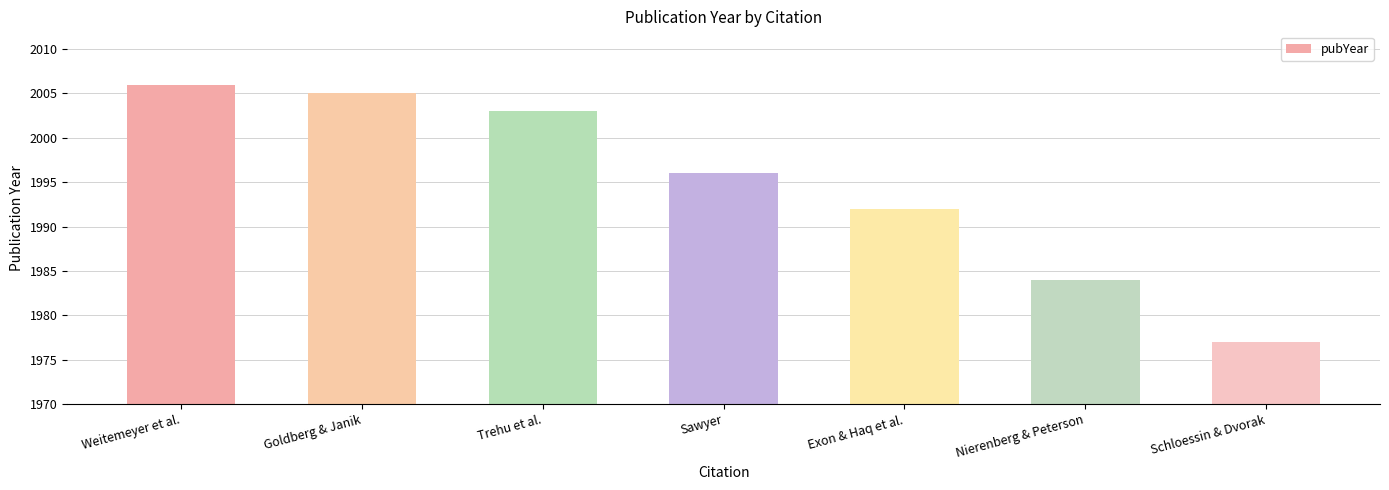

Where does the data first go above 1996?

Weitemeyer et al.